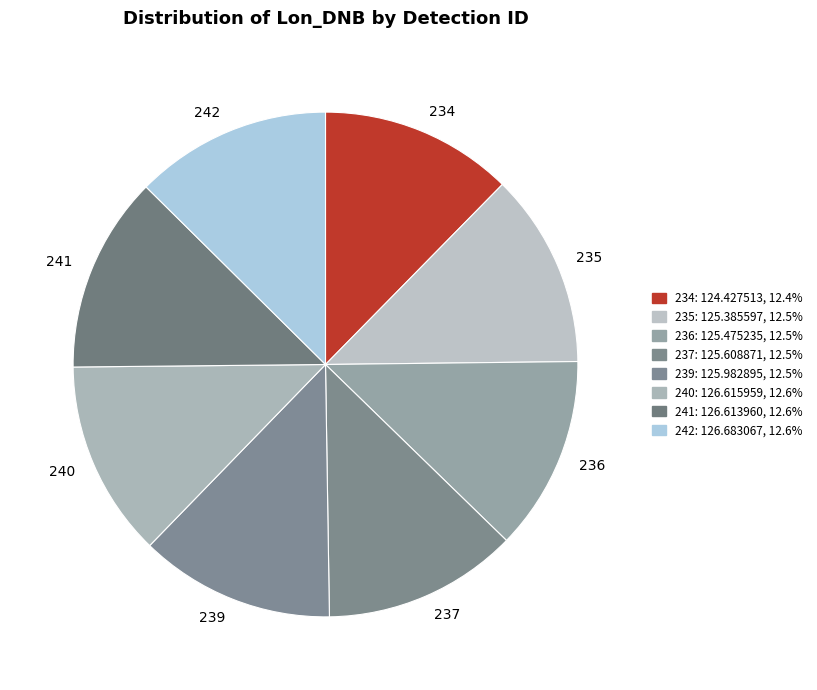

Is there a majority slice in this chart?

No